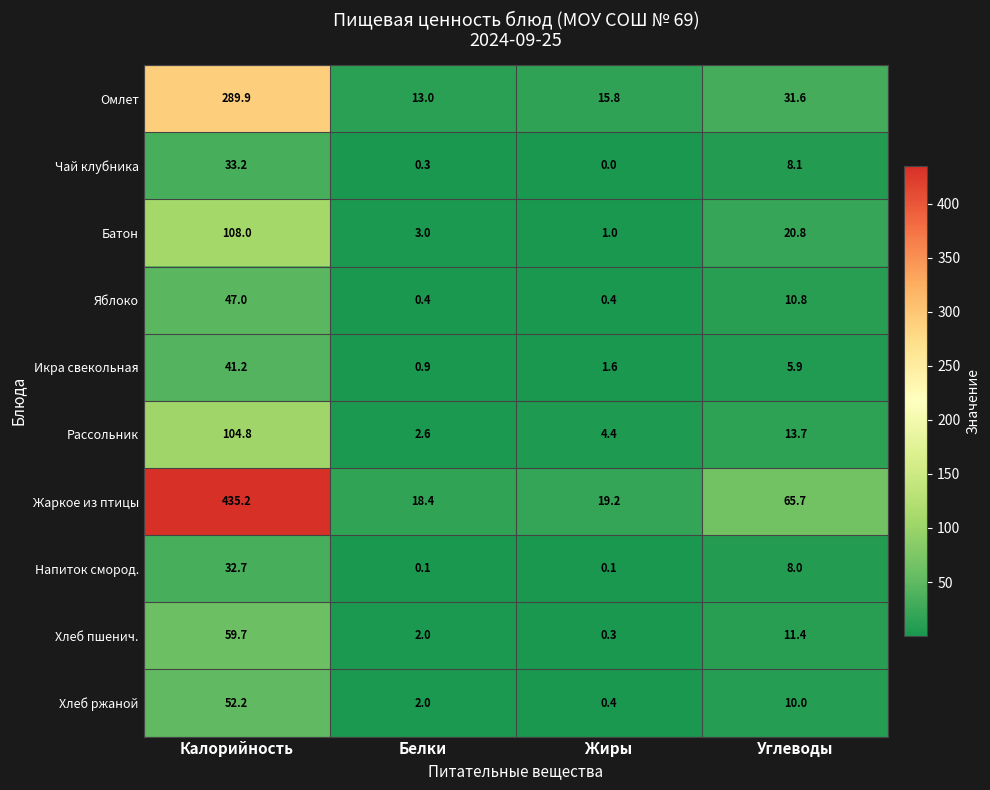

Which series has the largest total across all categories?

Жаркое из птицы